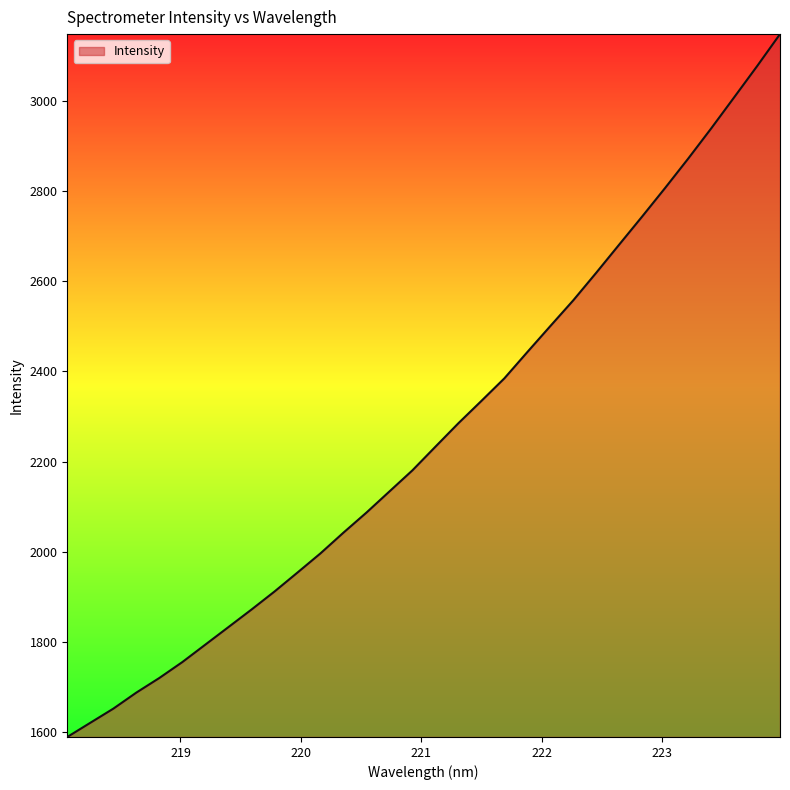

What is the greatest value displayed?

3147.3